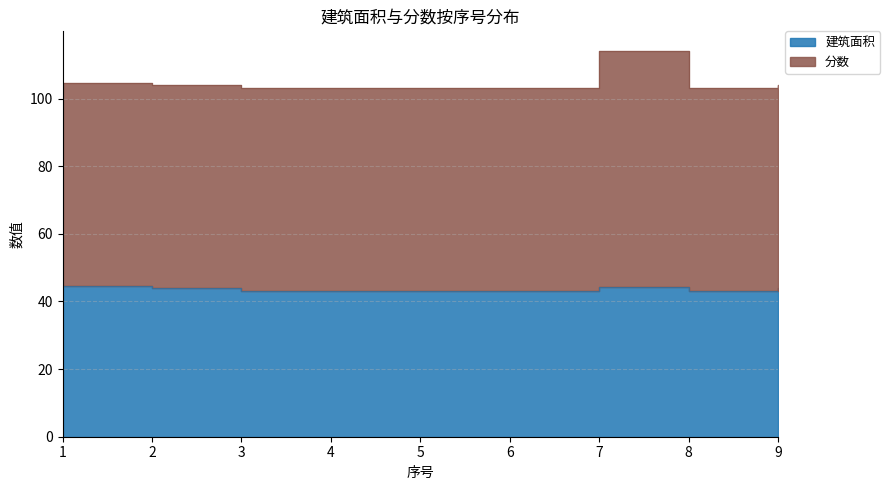

True or false: 分数 has more than 0 points higher than both neighbors.

True